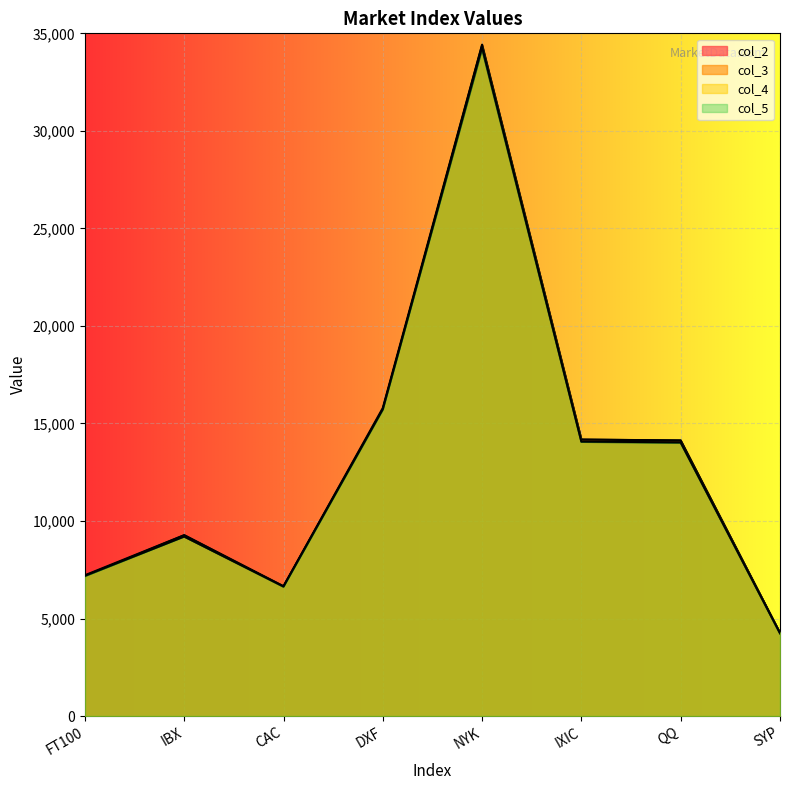

True or false: col_3 and col_5 intersect in this chart.

False